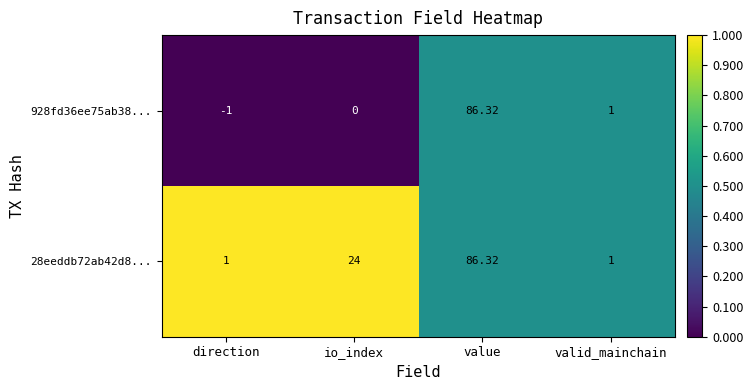

List the labels in order of 928fd36ee75ab38... value, smallest first.

direction, io_index, valid_mainchain, value